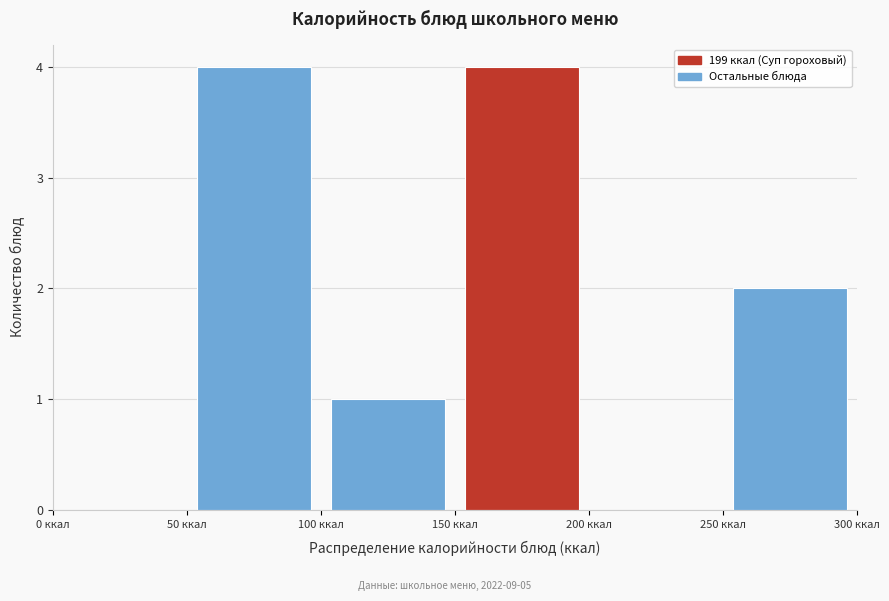

How tall is the bar that spans 50 to 100 on the x-axis? The values are not printed on the chart, so give them approximately, as read against the axis.

4